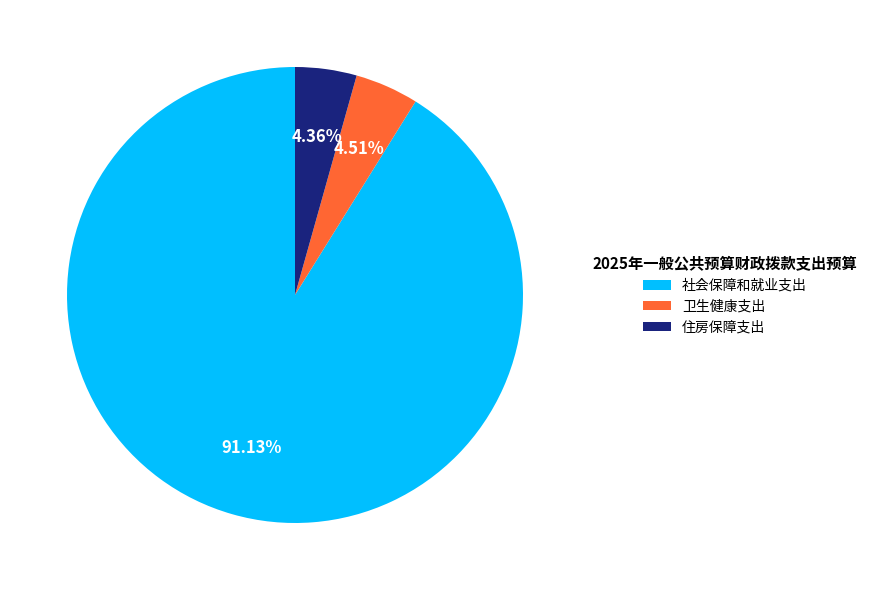

Which slice is the largest?

社会保障和就业支出